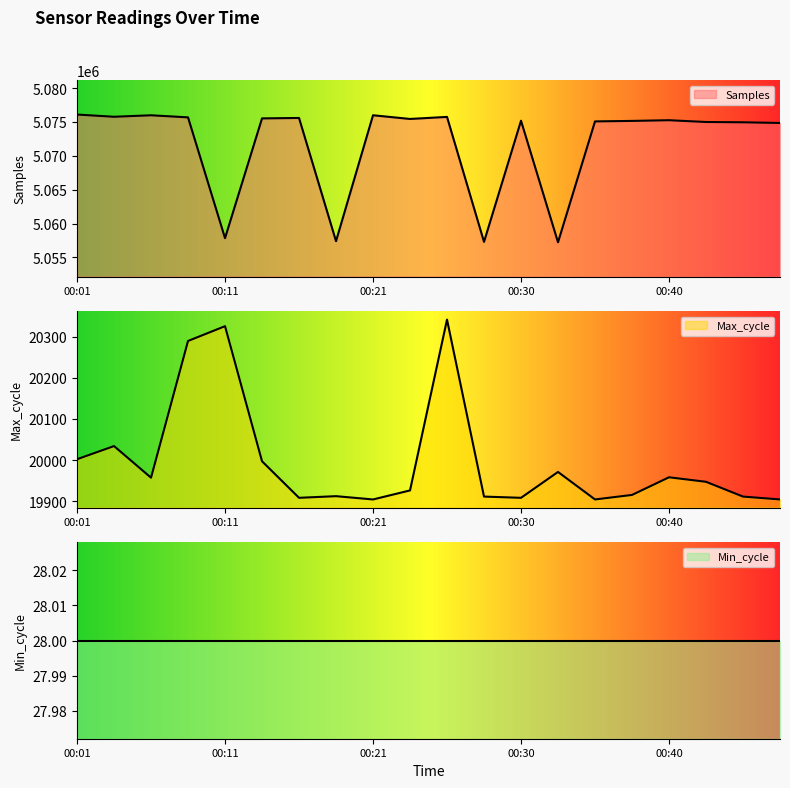

True or false: Samples and Max_cycle intersect in this chart.

False